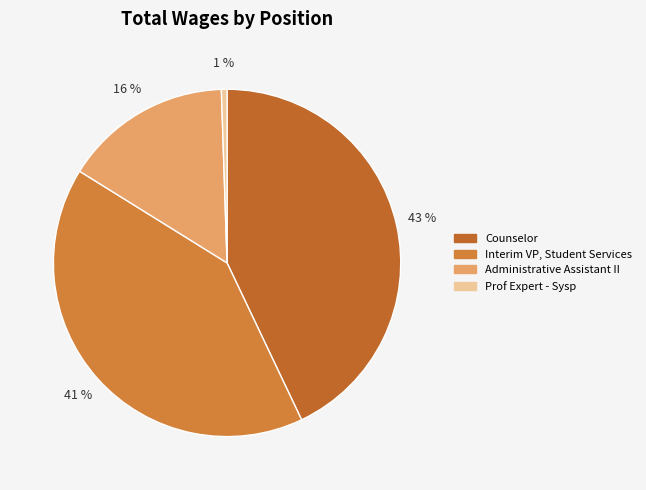

To the nearest percent, what portion does Counselor represent?

43%